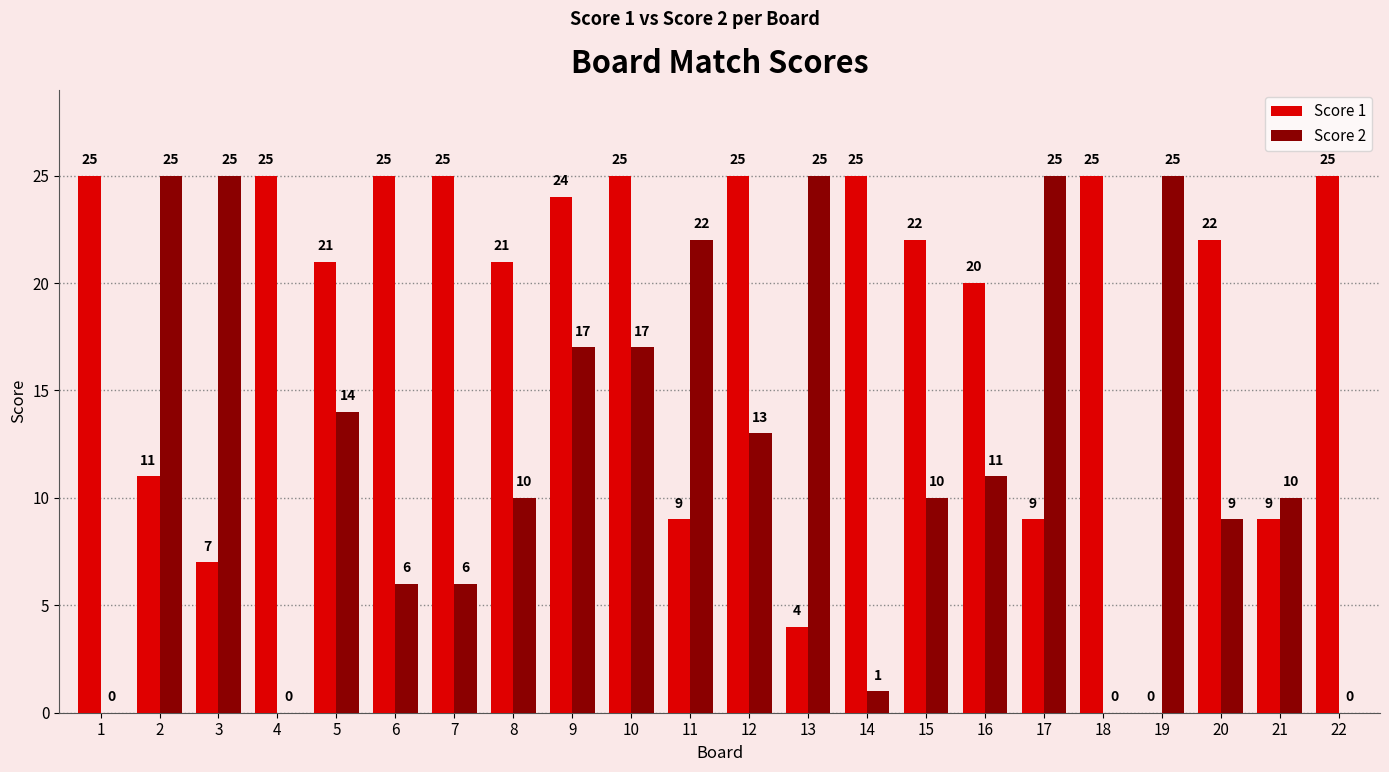

What is the sum of all Score 1 values?

404